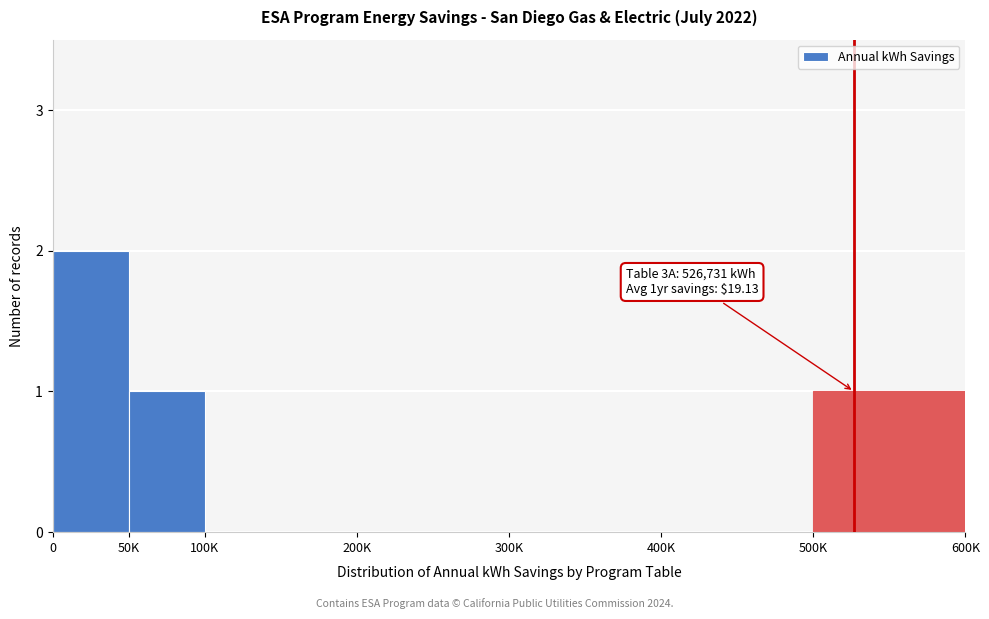

Reading left to right, transcribe all the data shown in this chart.

0=2	50K=1	100K=0	200K=0	300K=0	400K=0	500K=1